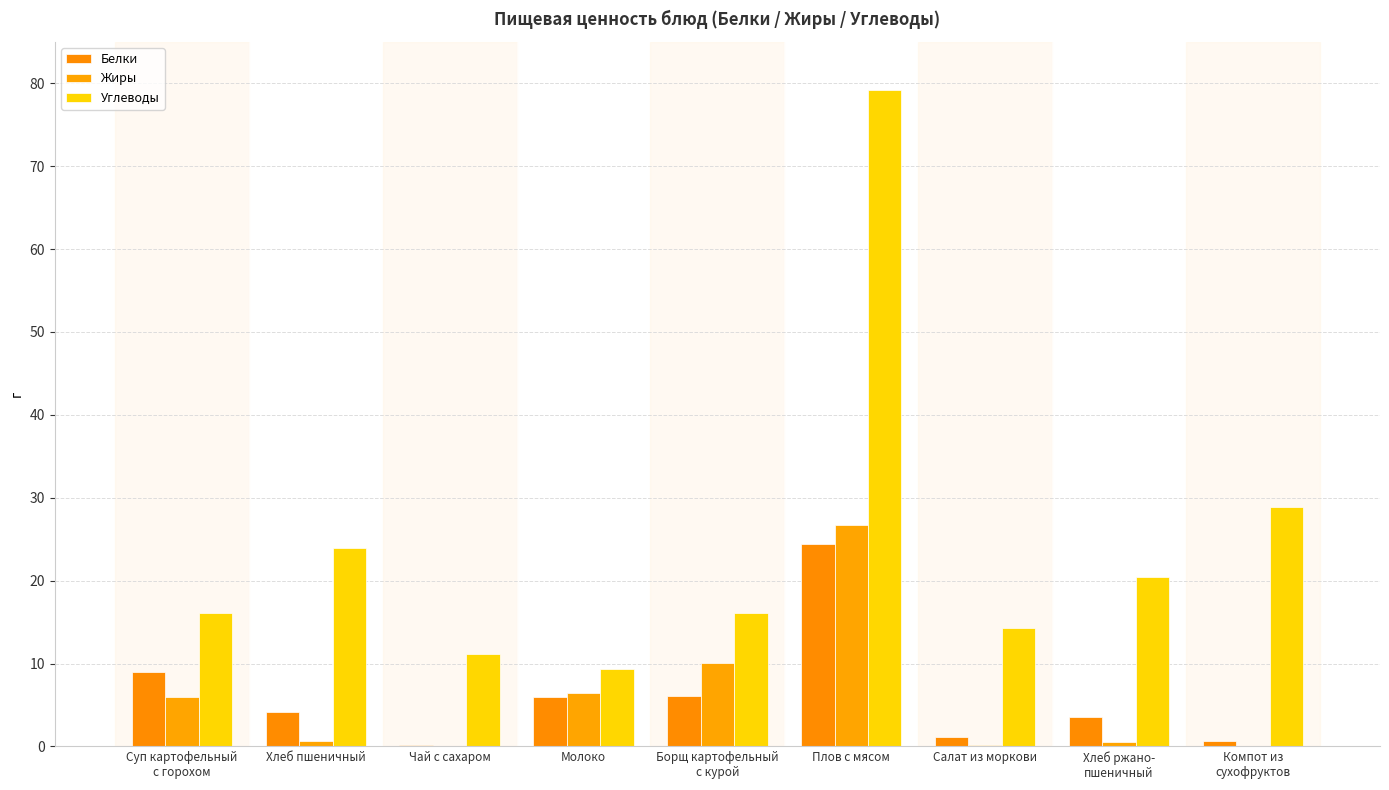

Does the chart contain stacked bars?

No